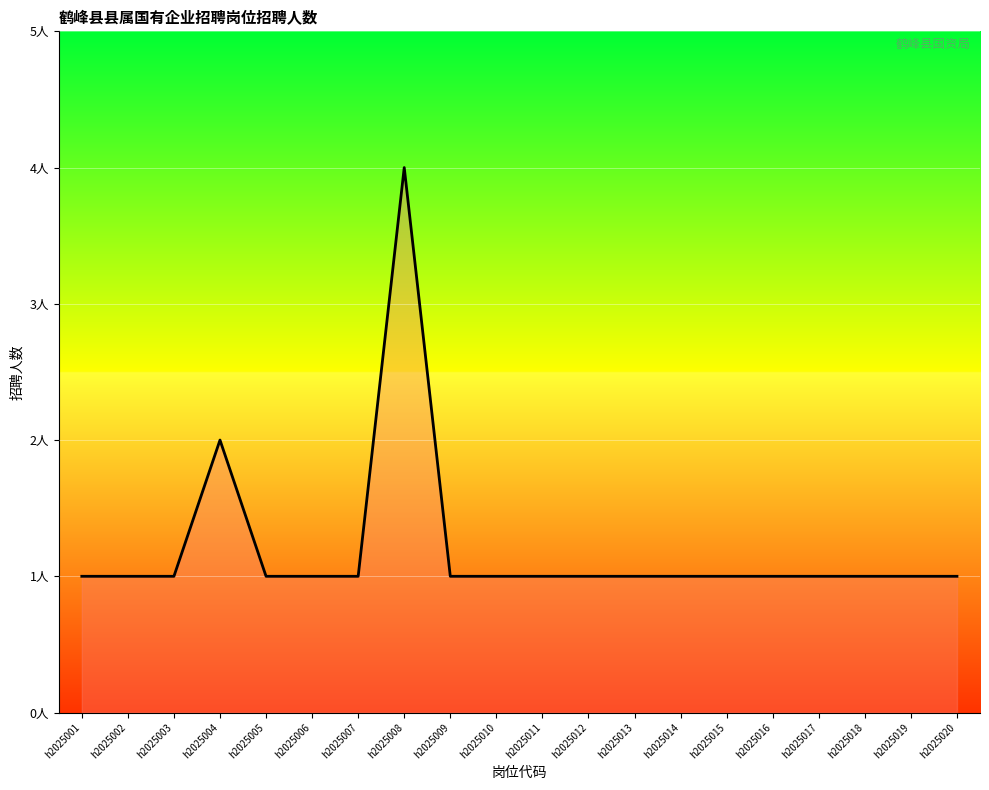

What is the maximum value shown in the chart?

4